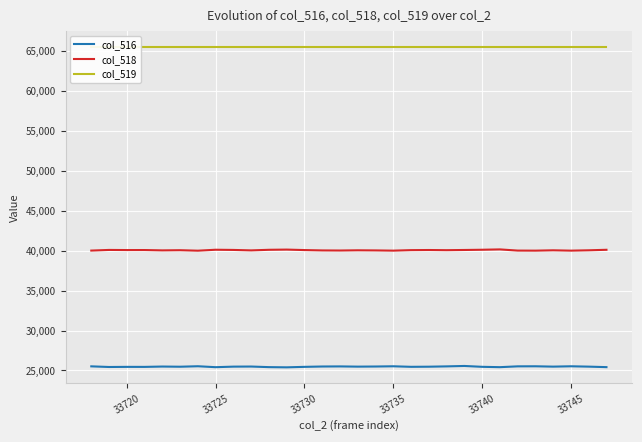

How many lines are shown in the chart?

3